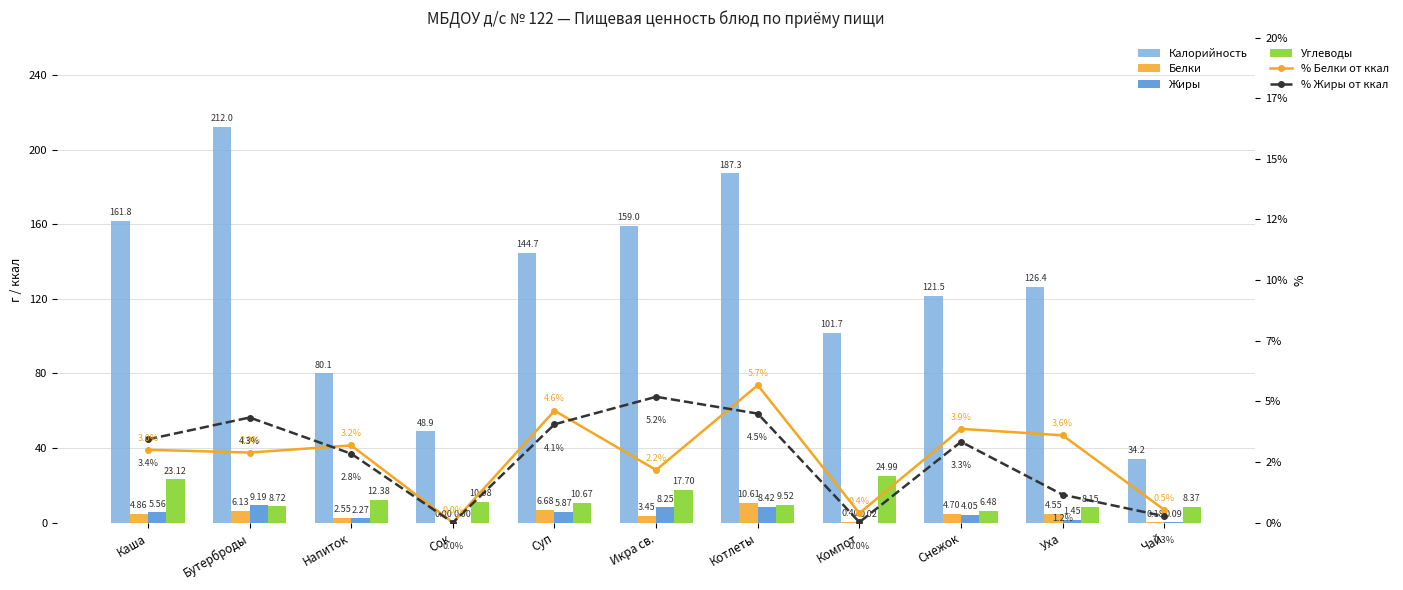

Reading left to right, what are all the values shown in this chart?

Калорийность: 161.8	212.0	80.1	48.9	144.7	159.0	187.3	101.7	121.5	126.4	34.2
Белки: 4.9	6.1	2.5	0.0	6.7	3.5	10.6	0.4	4.7	4.6	0.2
Жиры: 5.6	9.2	2.3	0.0	5.9	8.2	8.4	0.0	4.0	1.5	0.1
Углеводы: 23.1	8.7	12.4	11.0	10.7	17.7	9.5	25.0	6.5	8.2	8.4
% Белки от ккал: 3.0	2.9	3.2	0.0	4.6	2.2	5.7	0.4	3.9	3.6	0.5
% Жиры от ккал: 3.4	4.3	2.8	0.0	4.1	5.2	4.5	0.0	3.3	1.2	0.3